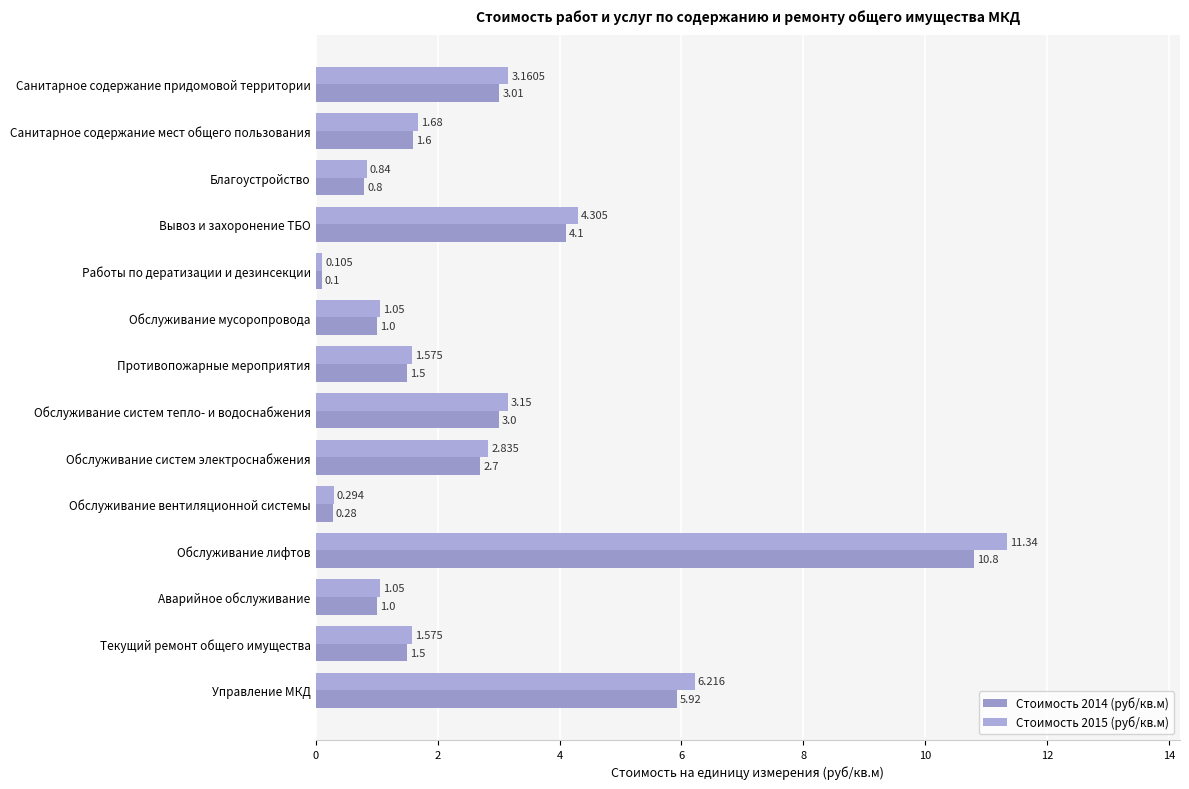

How many values in the Стоимость 2015 (руб/кв.м) series are below 1?

3